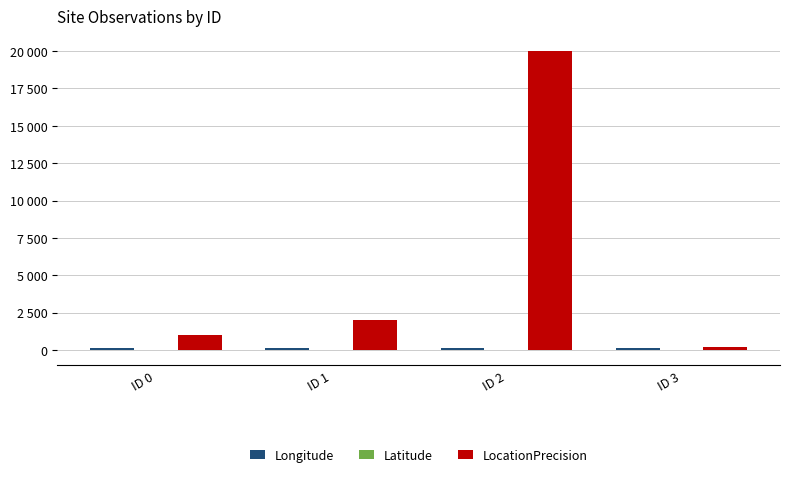

Does the chart contain stacked bars?

No